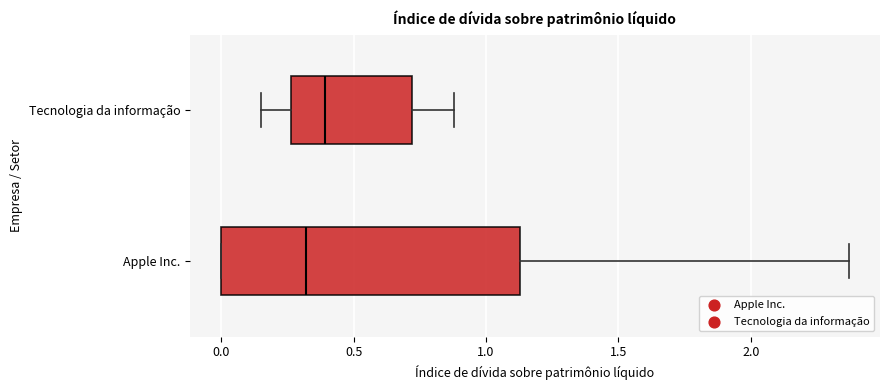

Which box's median line is the furthest to the left?

Apple Inc.